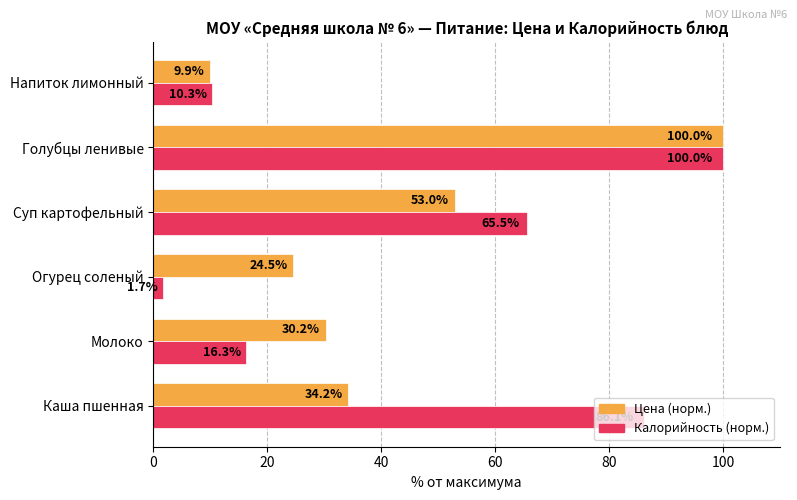

Rank the series by their average value, from lowest to highest.

Цена (норм.), Калорийность (норм.)